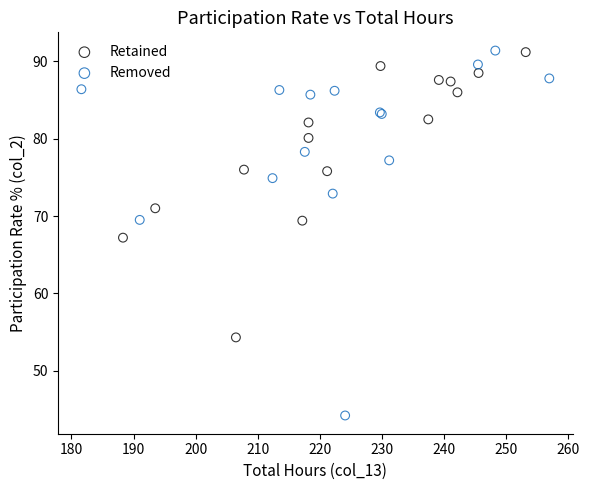

Which series has the largest Y range (max minus min)?

Removed